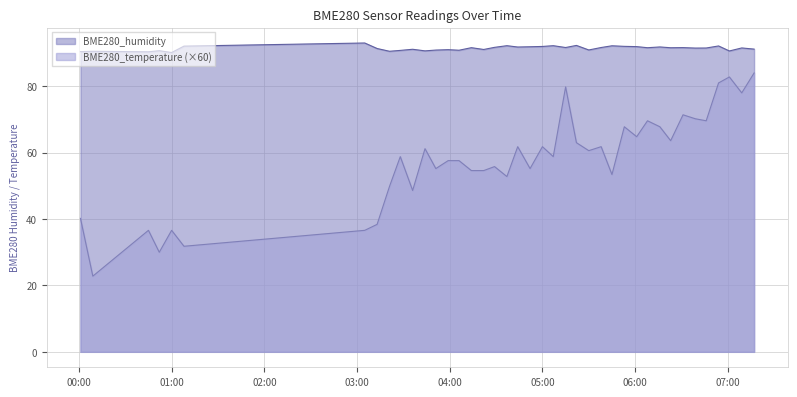

Which has a higher value, 2024-02-09 06:01 or 2024-02-09 03:13?

2024-02-09 06:01